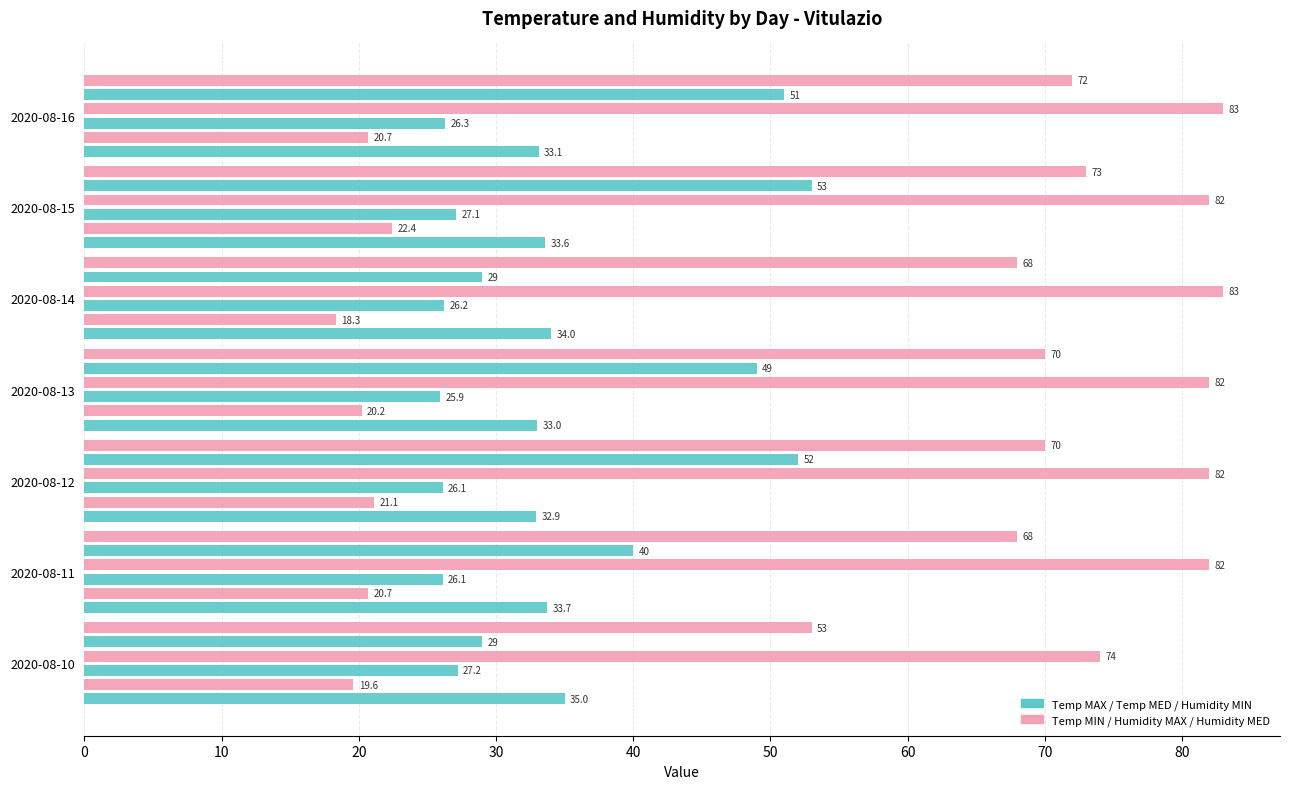

The value of Temp MED at 2020-08-10 is 27.2. True or false?

True